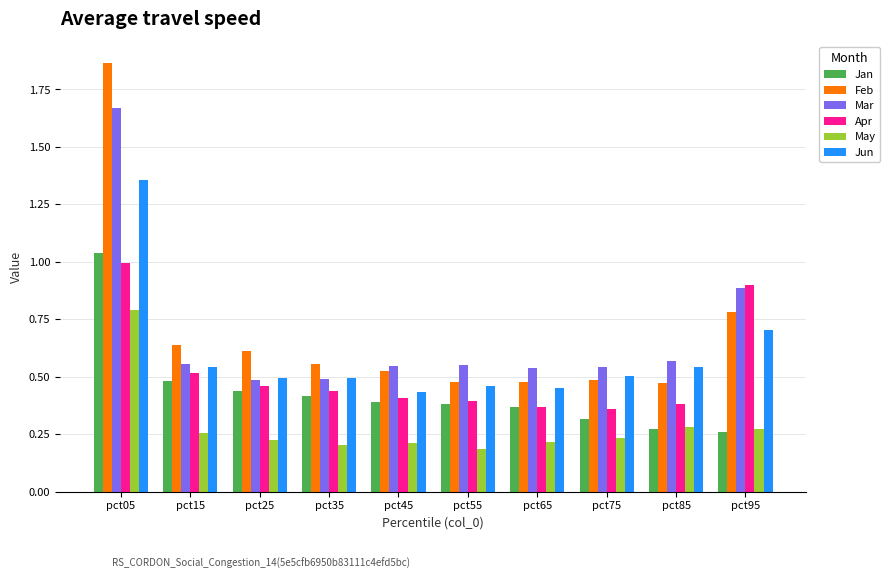

At which category is the sum across all series the highest?

pct05